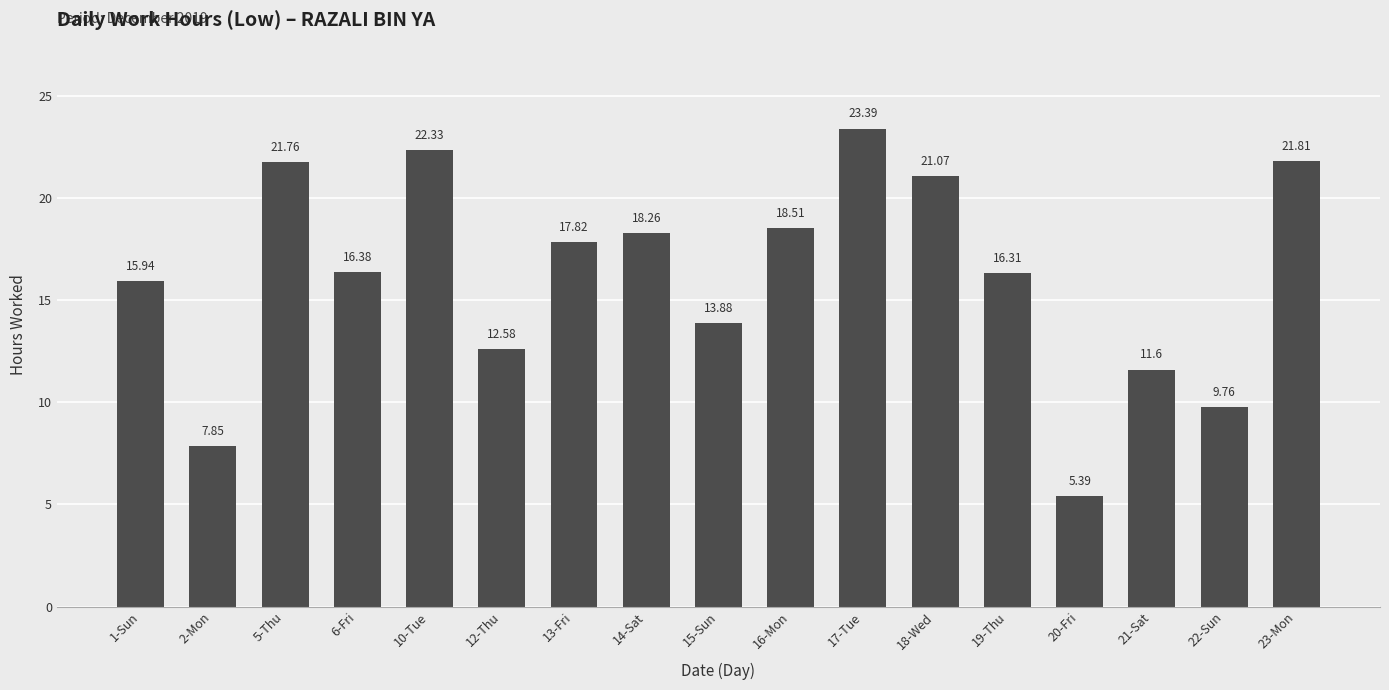

Where does the data first go above 16?

5-Thu